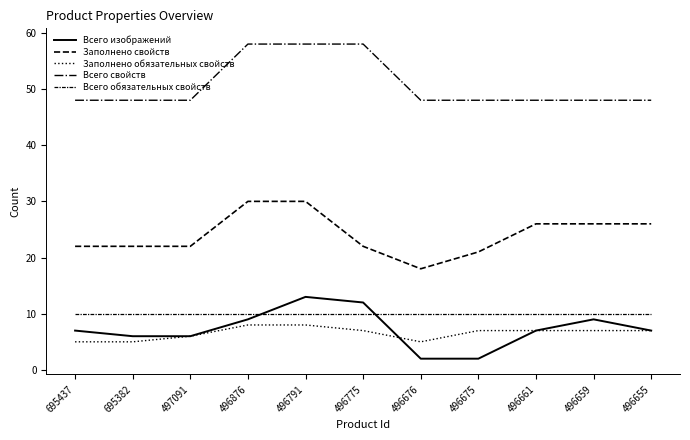

Does the chart display data point markers on the line(s)?

No